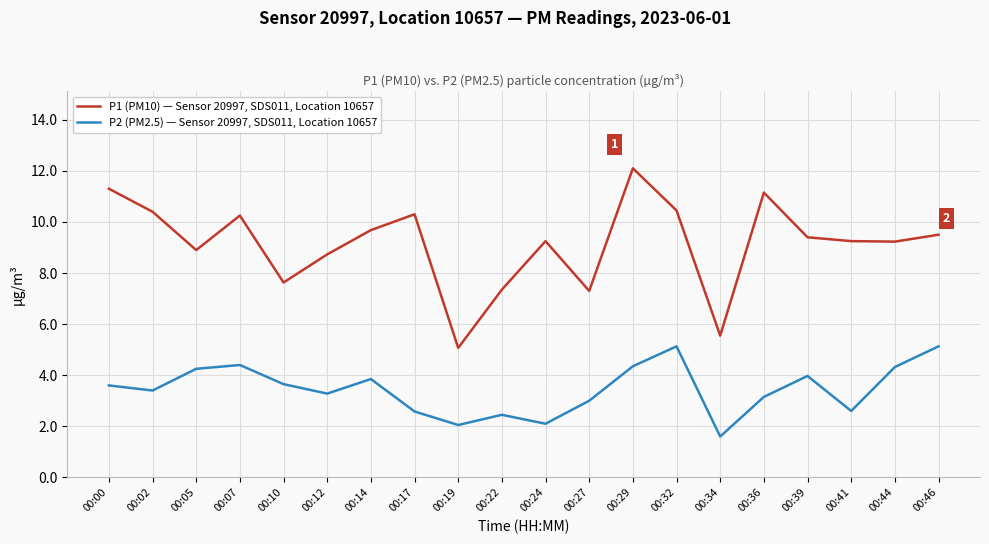

Is it true that P2 (PM2.5) — Sensor 20997, SDS011, Location 10657 equals 4.0 at 00:39?

True